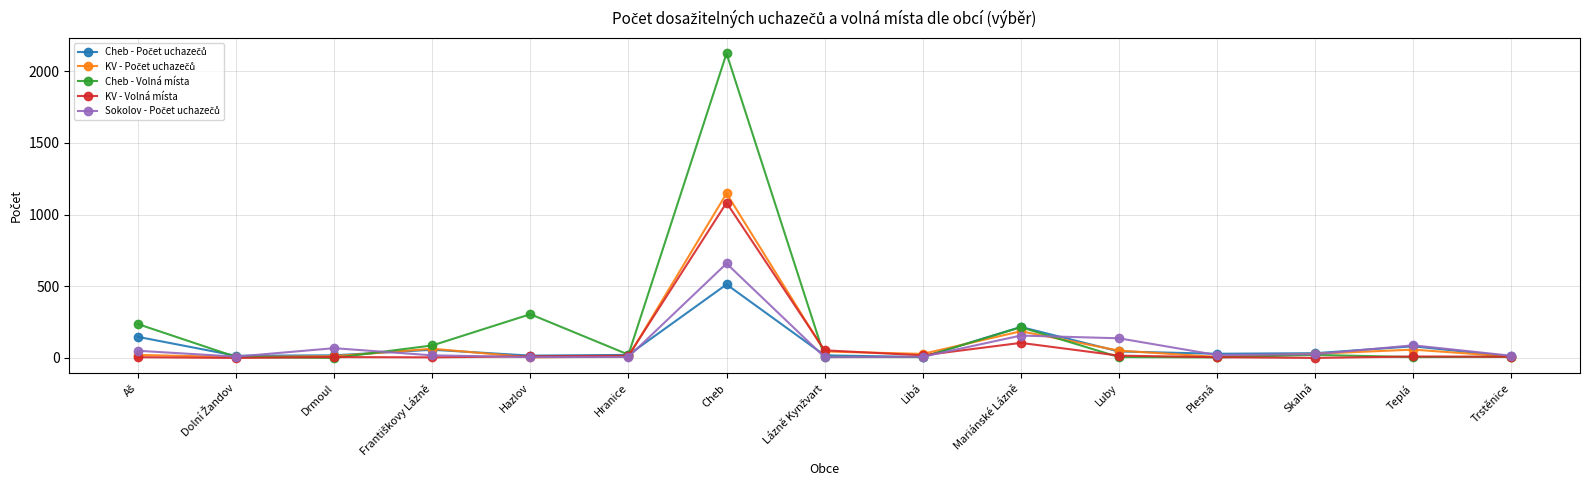

What is the difference between the KV - Volná místa values at Teplá and Plesná?

5